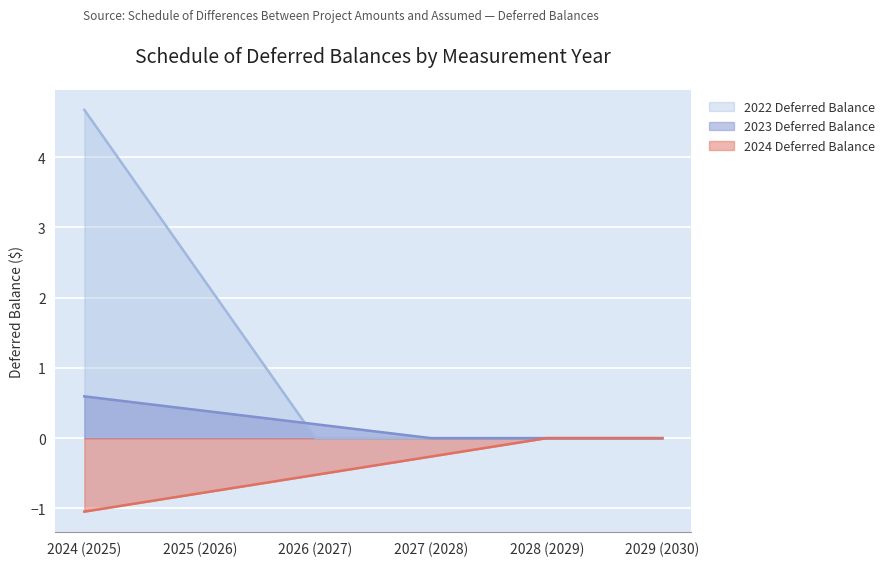

Which series has the largest range (max minus min)?

2022 Deferred Balance